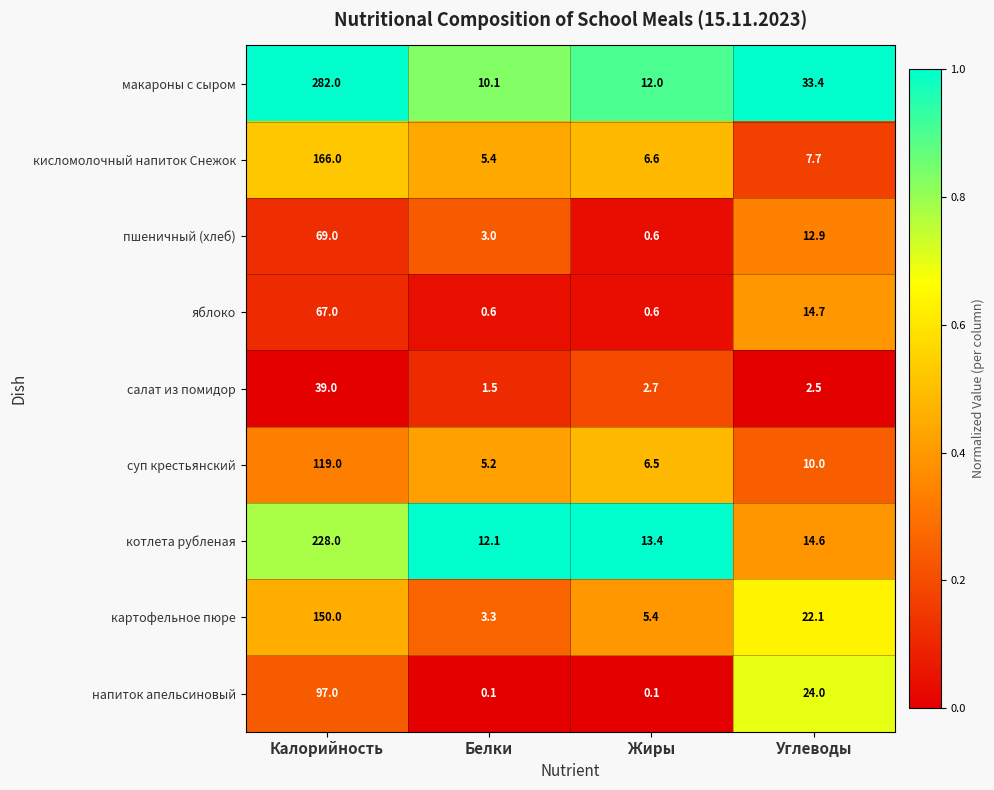

True or false: котлета рубленая has a value of 23.2 at Углеводы.

False